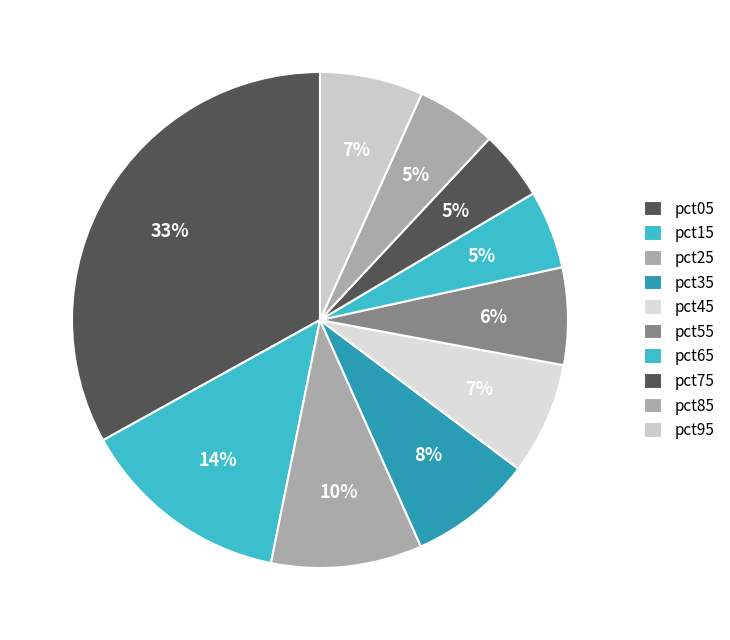

The pct25 slice represents 10% of the pie. True or false?

True